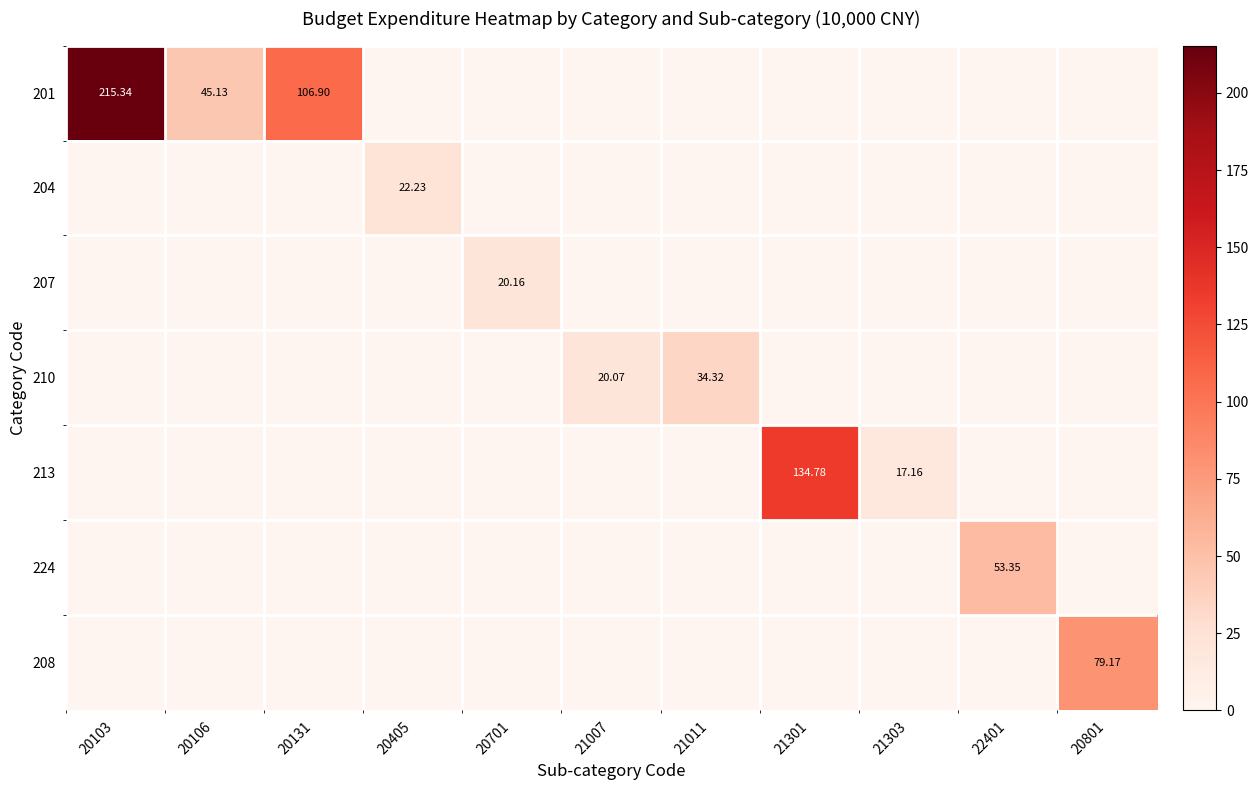

Is the value of 224 at 20405 greater than the value of 201 at 21011?

No